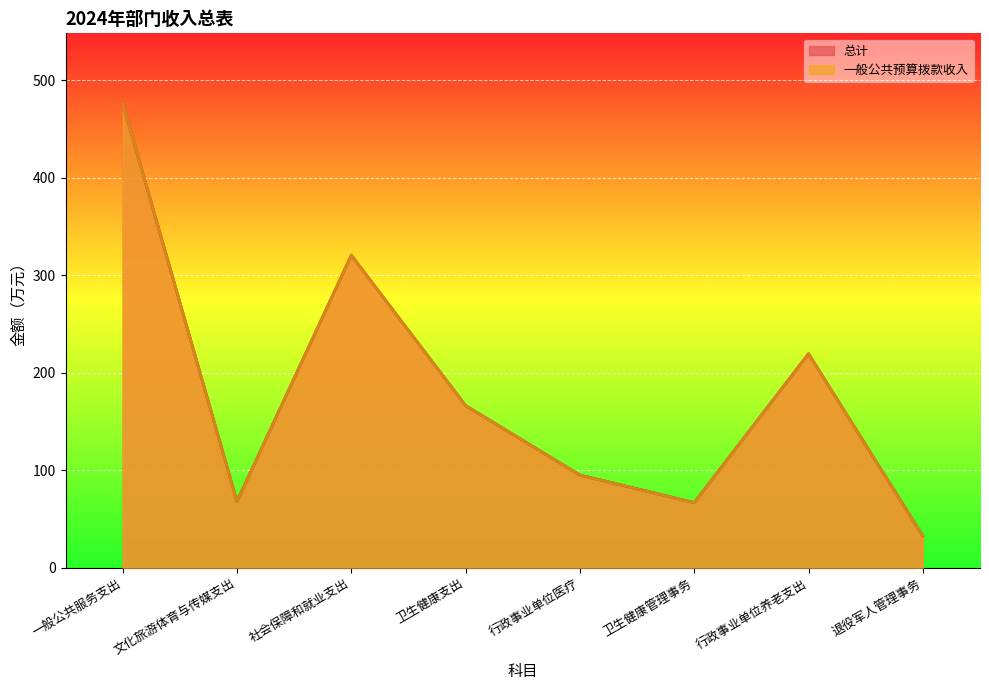

At which category does the chart reach its minimum across all series?

退役军人管理事务